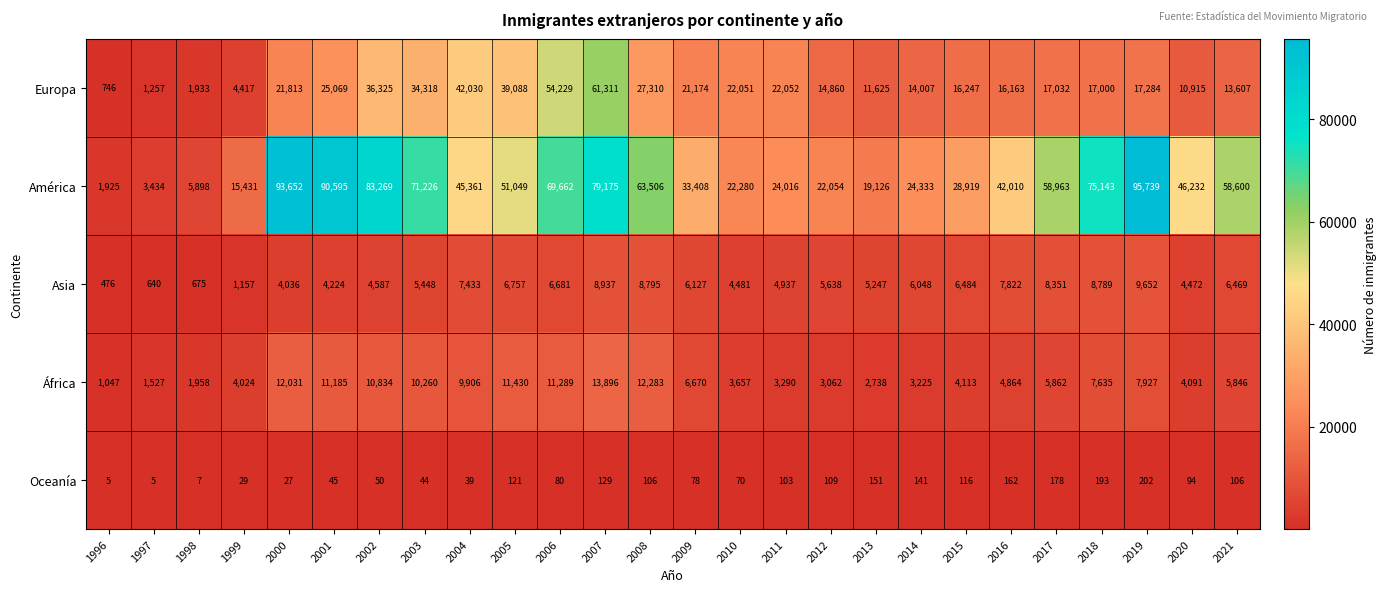

Which series changed the most between 1996 and 2015?

América